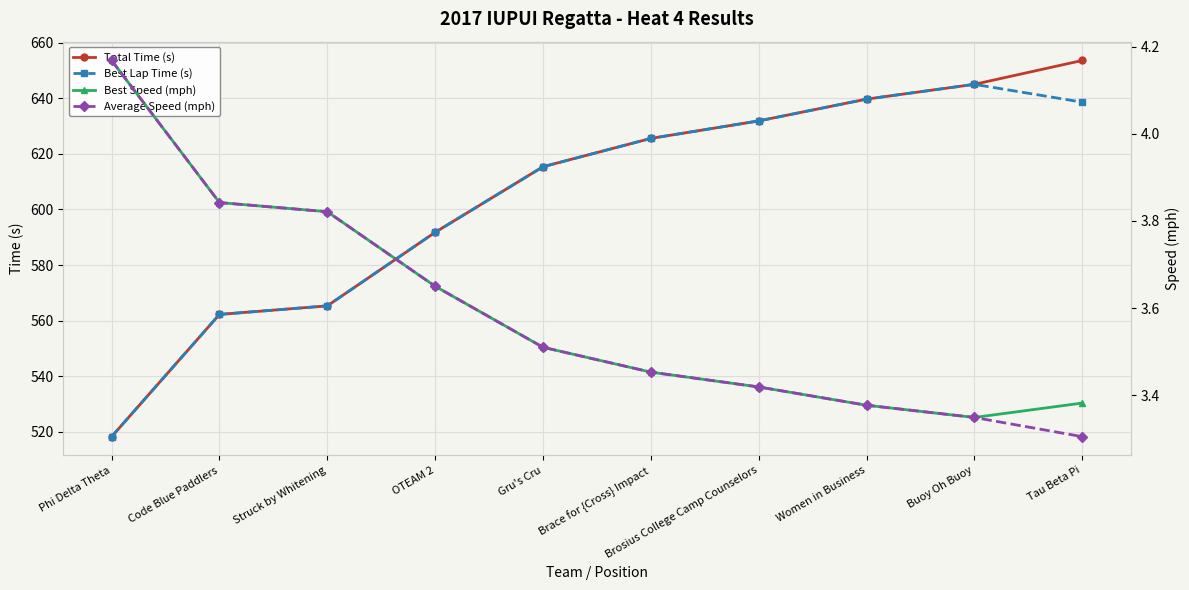

At Buoy Oh Buoy, list the series in order from largest to smallest.

Total Time (s), Best Lap Time (s), Best Speed (mph), Average Speed (mph)